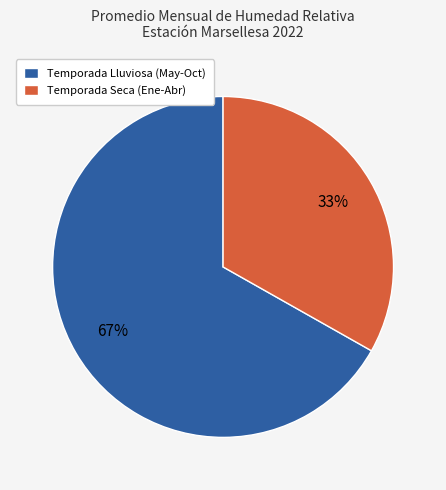

Is the sum of Temporada Seca (Ene-Abr) and Temporada Lluviosa (May-Oct) greater than half?

Yes